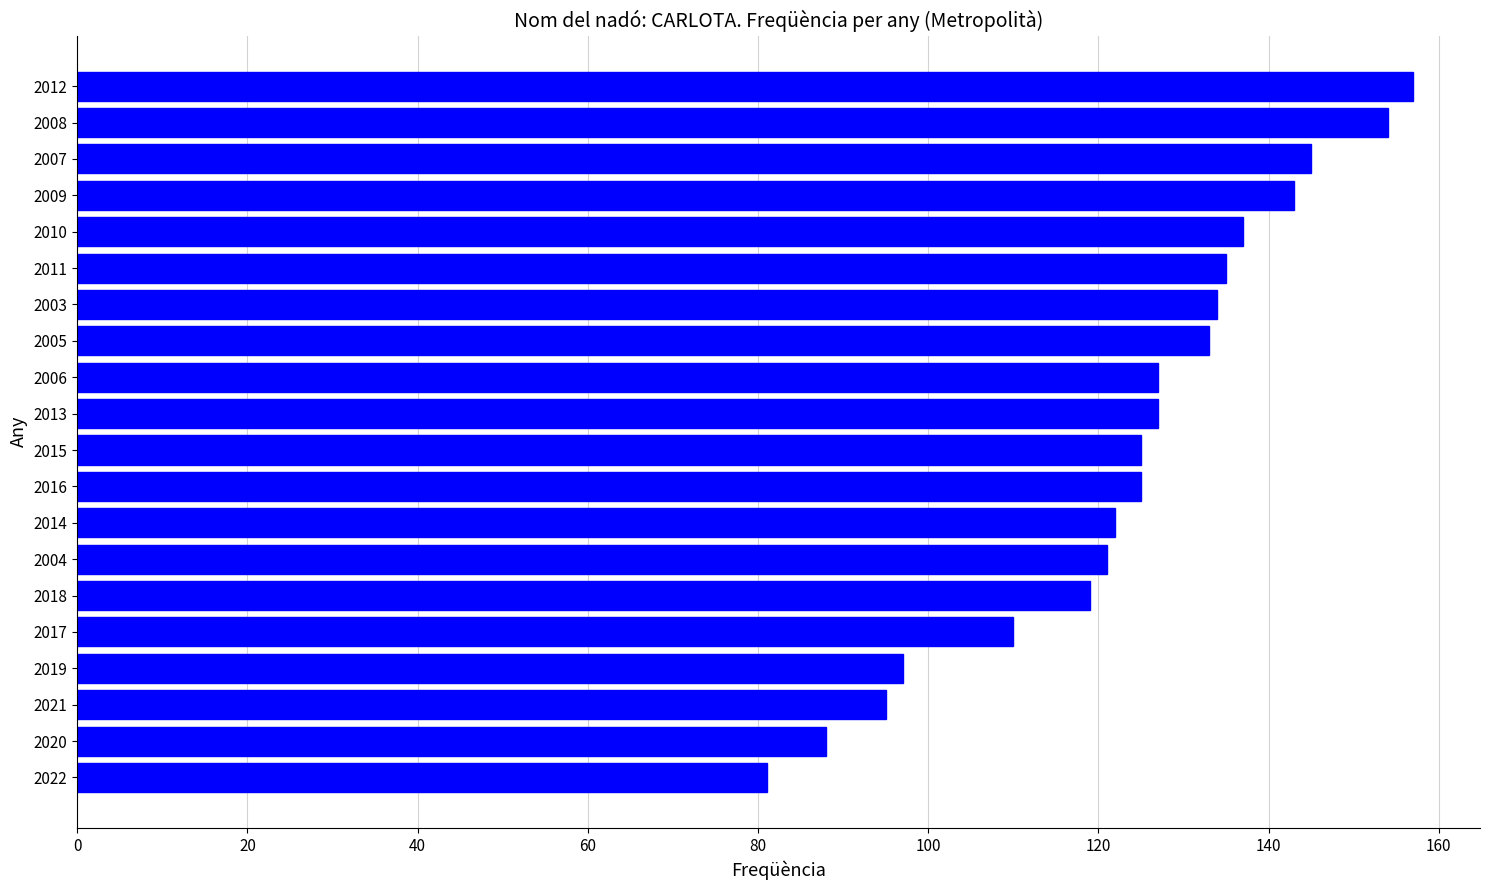

Reading top to bottom, what are all the values shown in this chart?

2012=157	2008=154	2007=145	2009=143	2010=137	2011=135	2003=134	2005=133	2006=127	2013=127	2015=125	2016=125	2014=122	2004=121	2018=119	2017=110	2019=97	2021=95	2020=88	2022=81